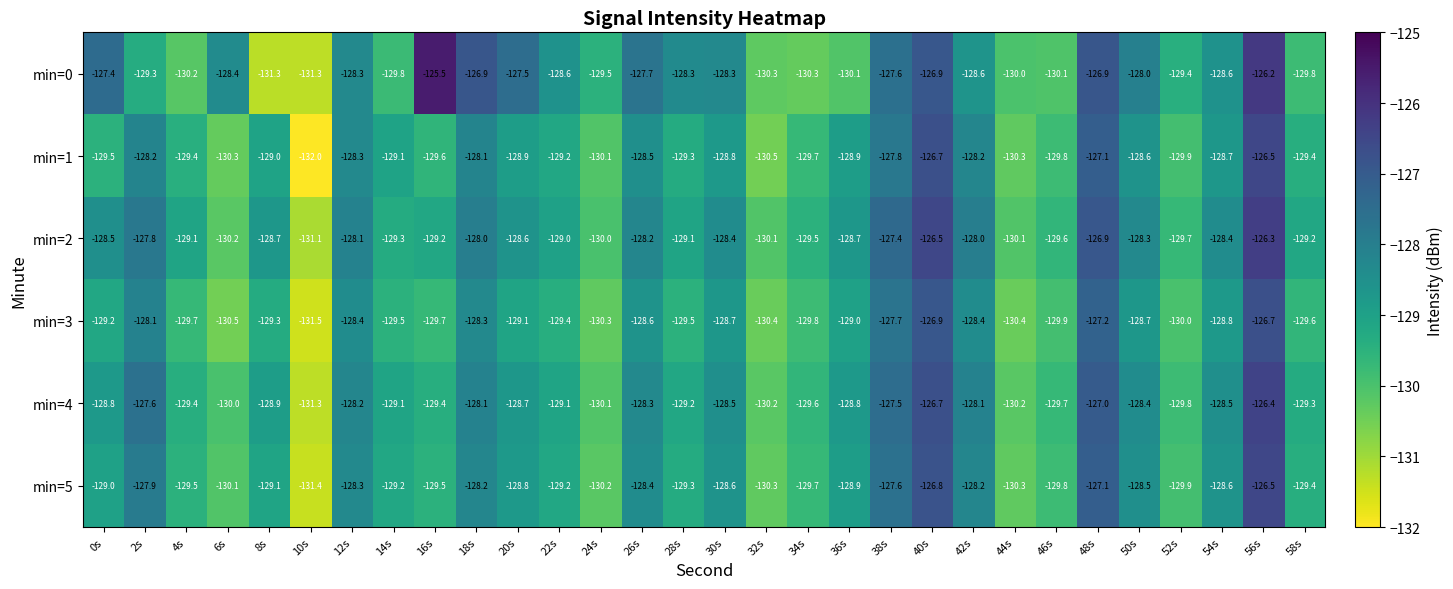

True or false: min=1 has a value of -129.7 at 34s.

True